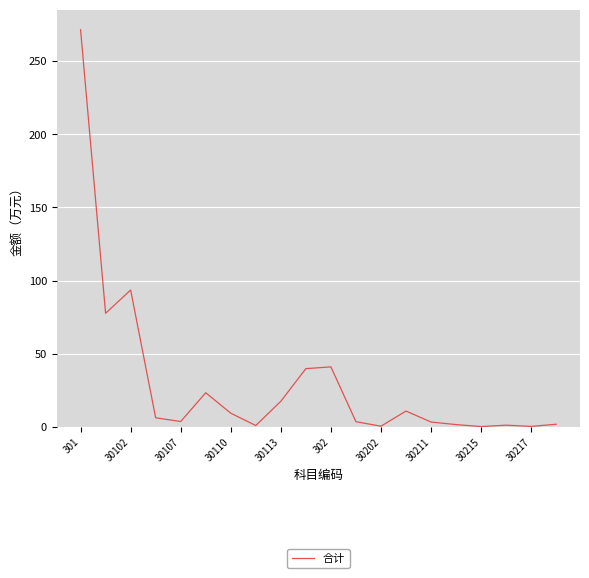

How many lines are shown in the chart?

1